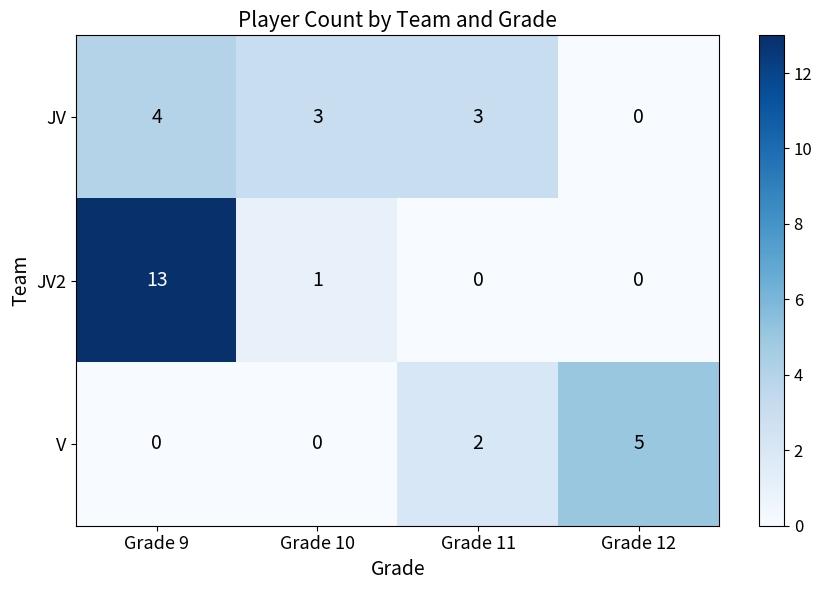

Reading left to right, extract all data points from this chart.

JV: Grade 9=4	Grade 10=3	Grade 11=3	Grade 12=0
JV2: Grade 9=13	Grade 10=1	Grade 11=0	Grade 12=0
V: Grade 9=0	Grade 10=0	Grade 11=2	Grade 12=5